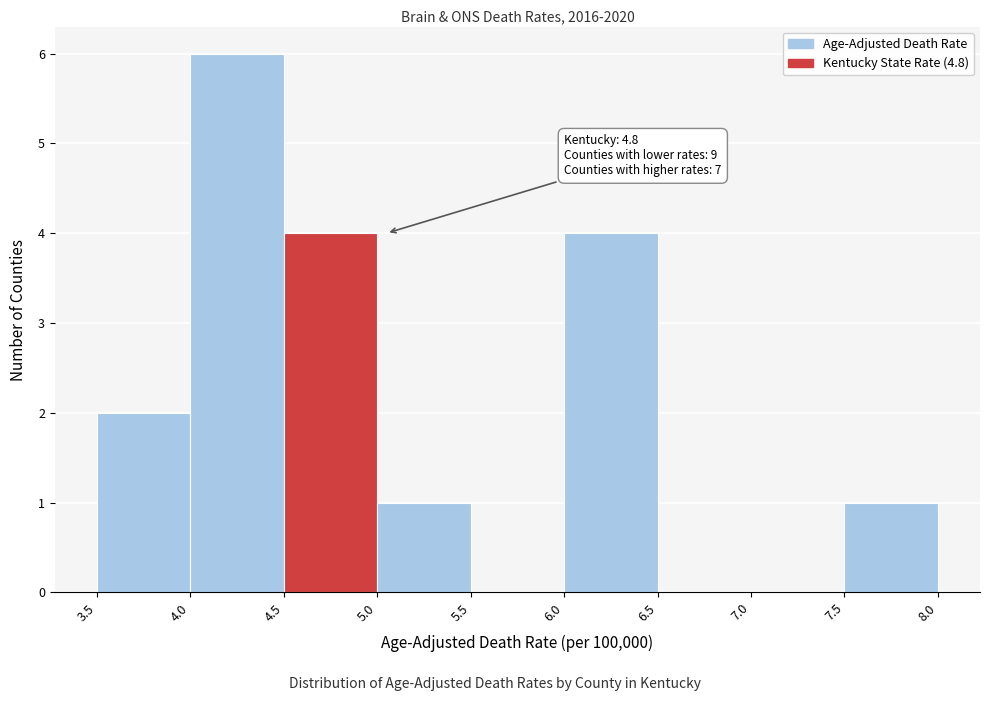

Which range on the x-axis has the tallest bar?

4.0 to 4.5